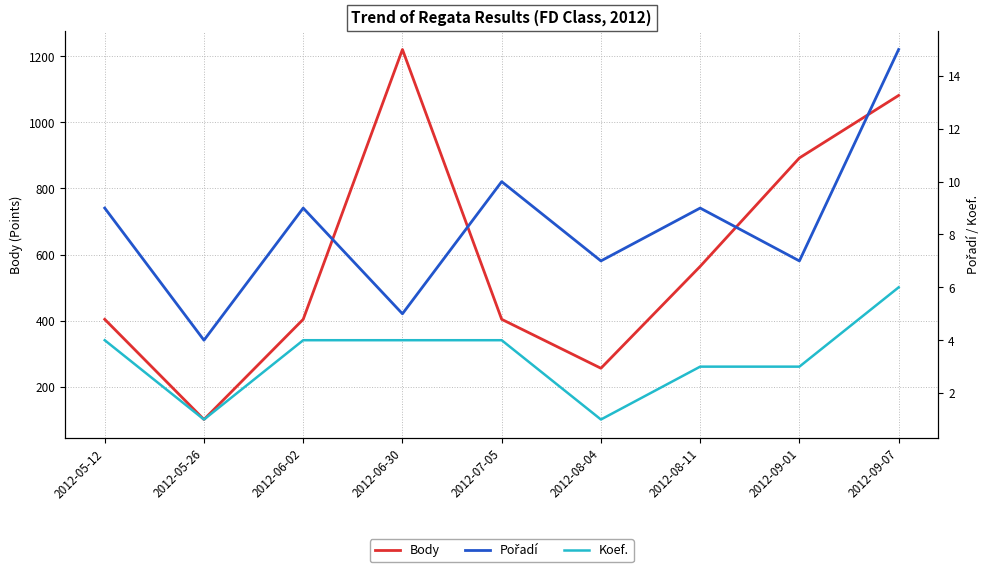

Reading left to right, list all the values displayed in this chart.

Body: 404	101	404	1220	404	256	564	892	1081
Pořadí: 9	4	9	5	10	7	9	7	15
Koef.: 4	1	4	4	4	1	3	3	6